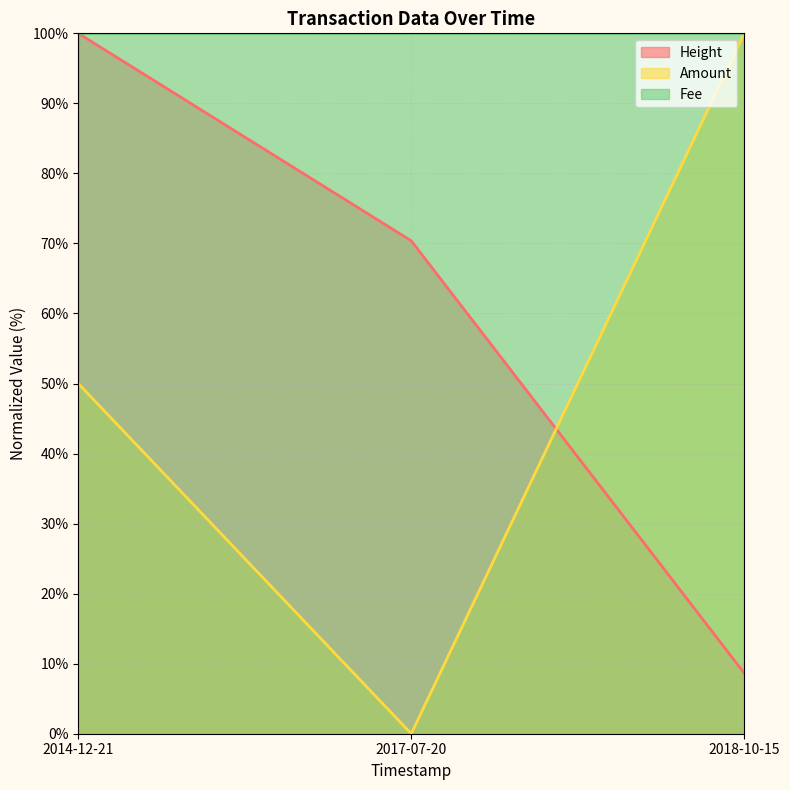

Where is Height nearest to the value 54?

2017-07-20